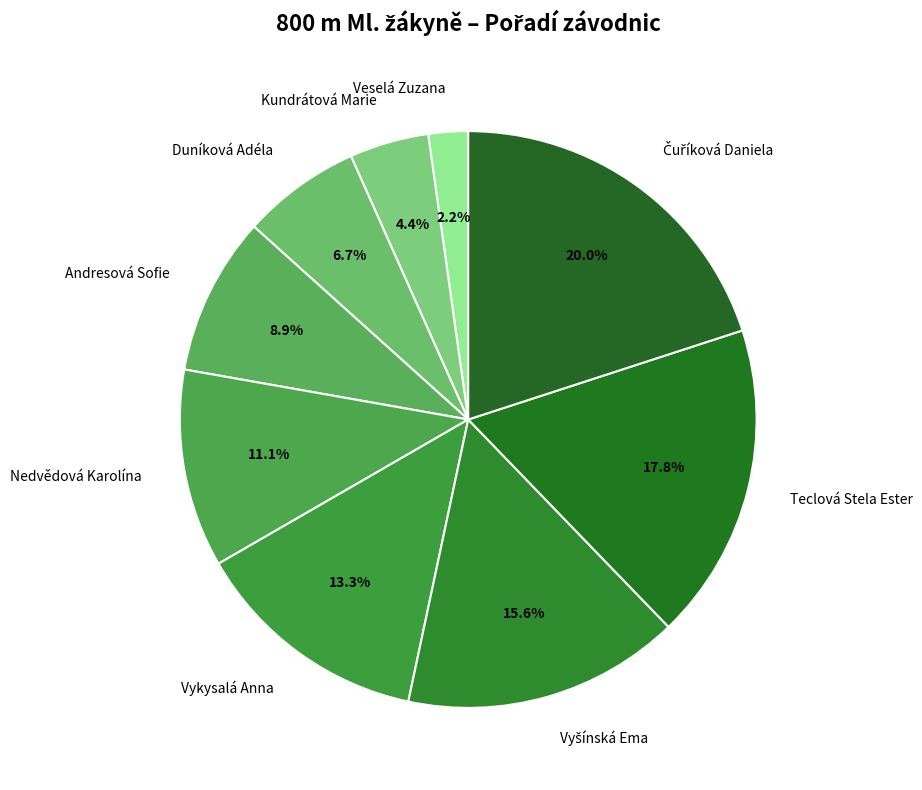

Between Nedvědová Karolína and Andresová Sofie, which is larger?

Nedvědová Karolína